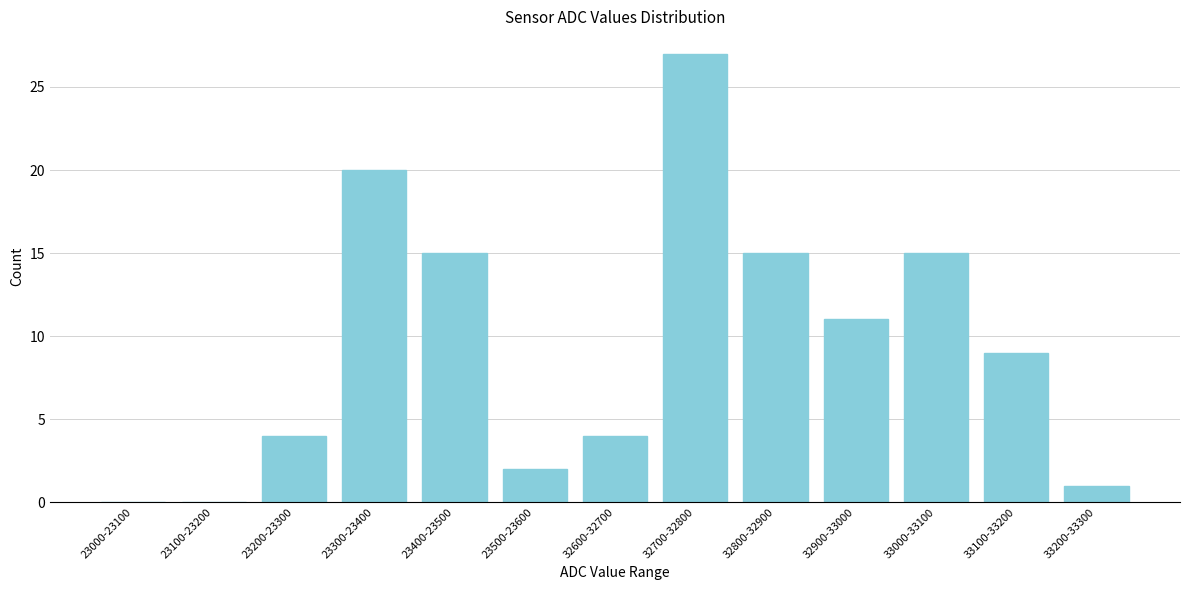

Reading left to right, what are all the values shown in this chart?

23000-23100=0	23100-23200=0	23200-23300=4	23300-23400=20	23400-23500=15	23500-23600=2	32600-32700=4	32700-32800=27	32800-32900=15	32900-33000=11	33000-33100=15	33100-33200=9	33200-33300=1